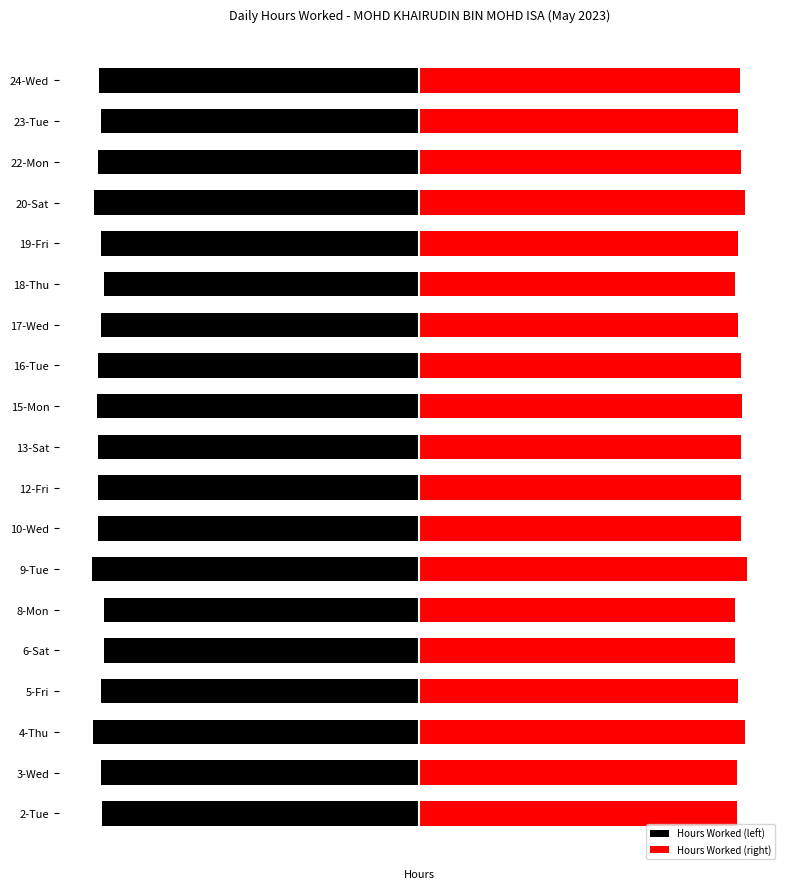

What is the average value of the Hours Worked (right) series?

9.2